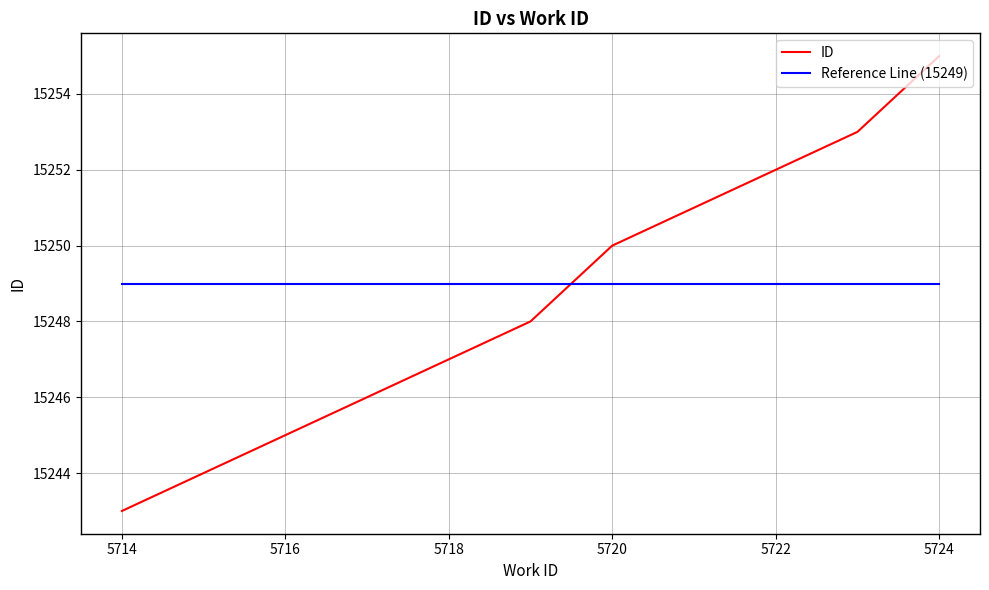

Which series has the widest spread of values?

ID